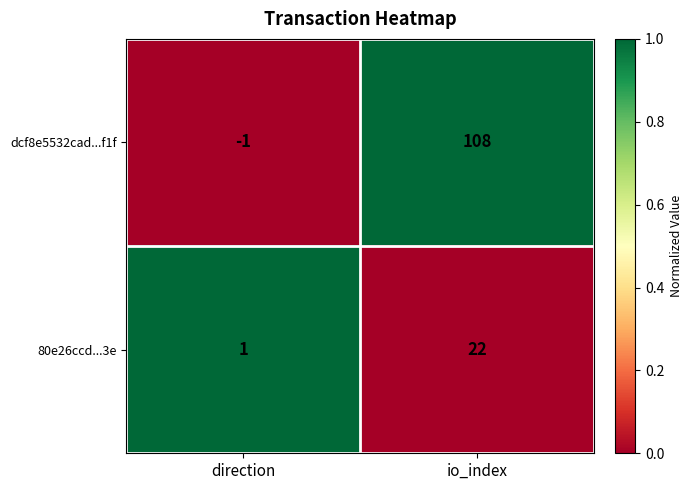

Which series has the largest total across all categories?

dcf8e5532cad...f1f